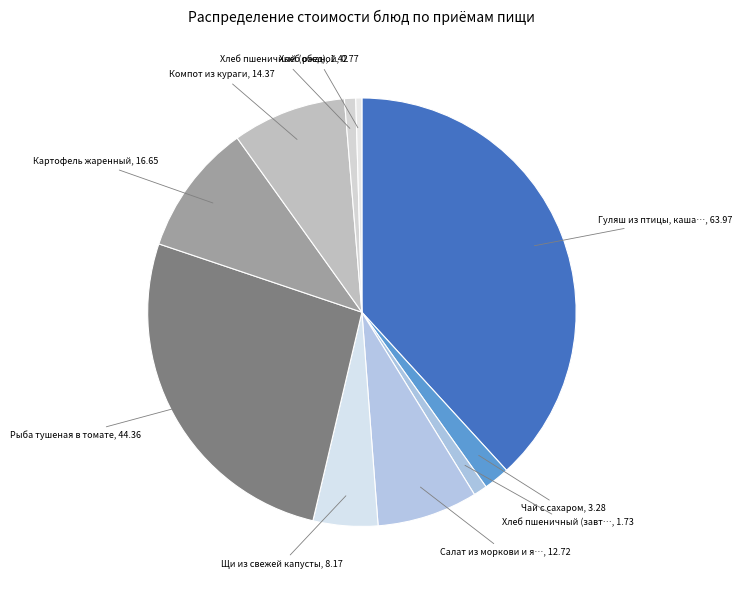

Count the number of slices in the pie.

10